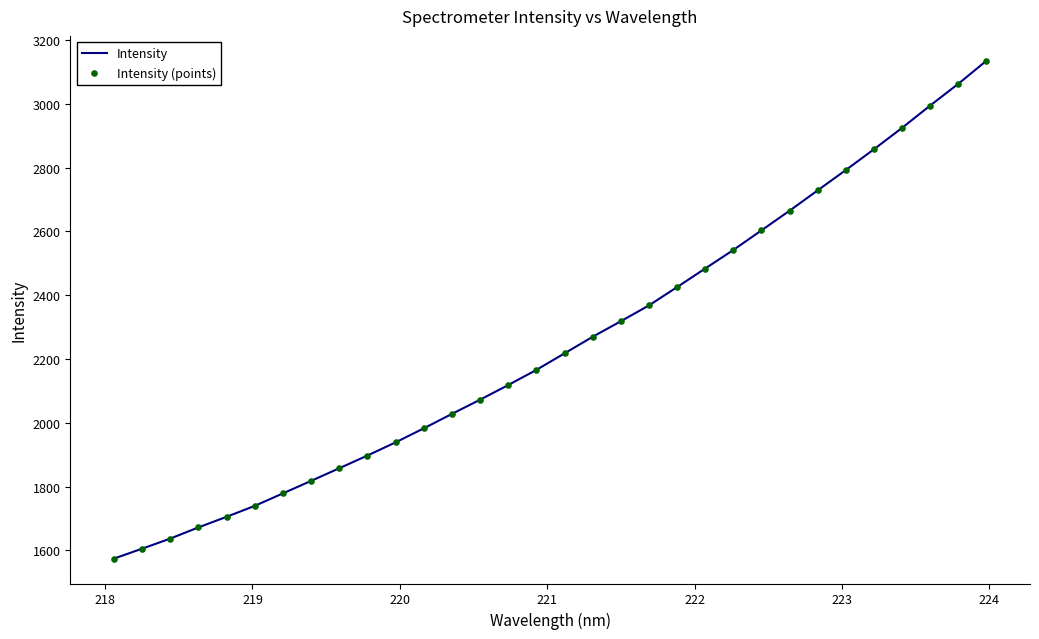

What is the difference between the maximum and minimum values?

1560.8